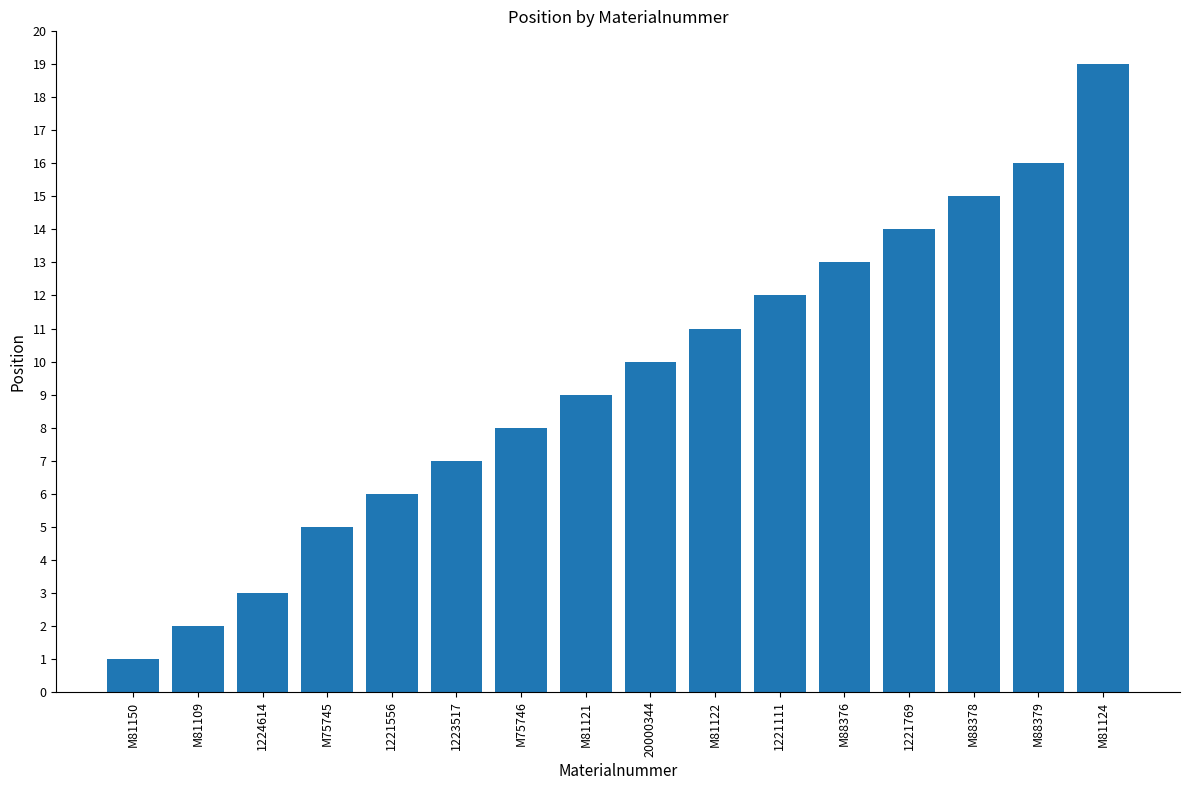

Between M81150 and M88379, which is larger?

M88379